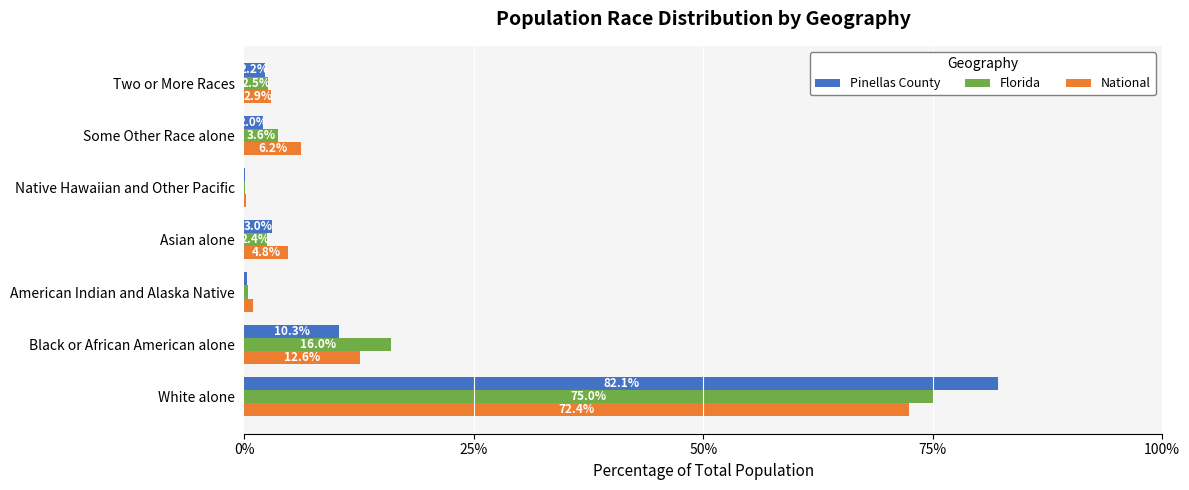

At which category is the sum across all series the highest?

White alone